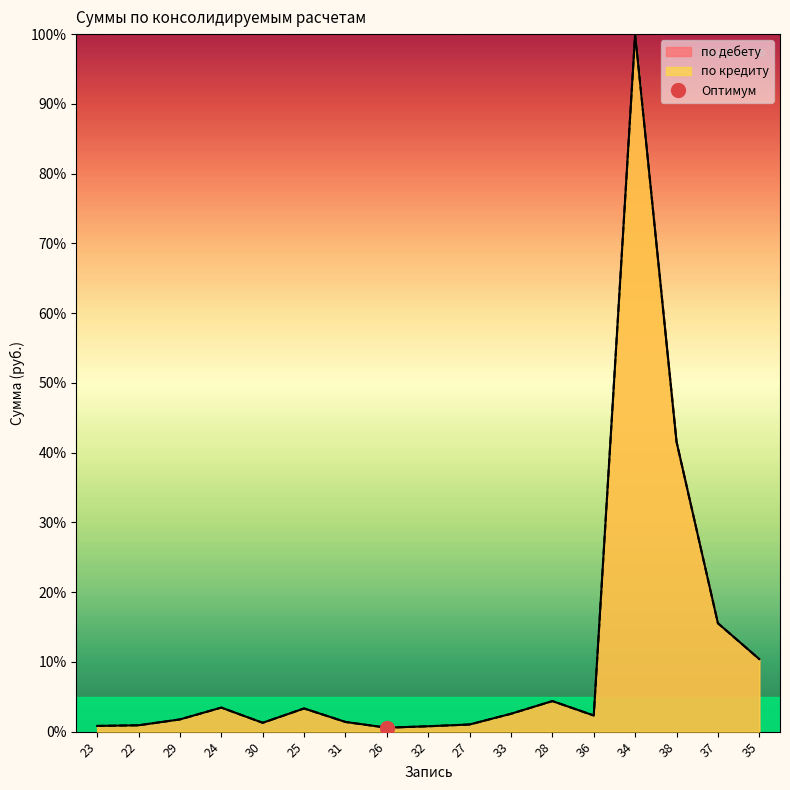

At which category is the sum across all series the highest?

34